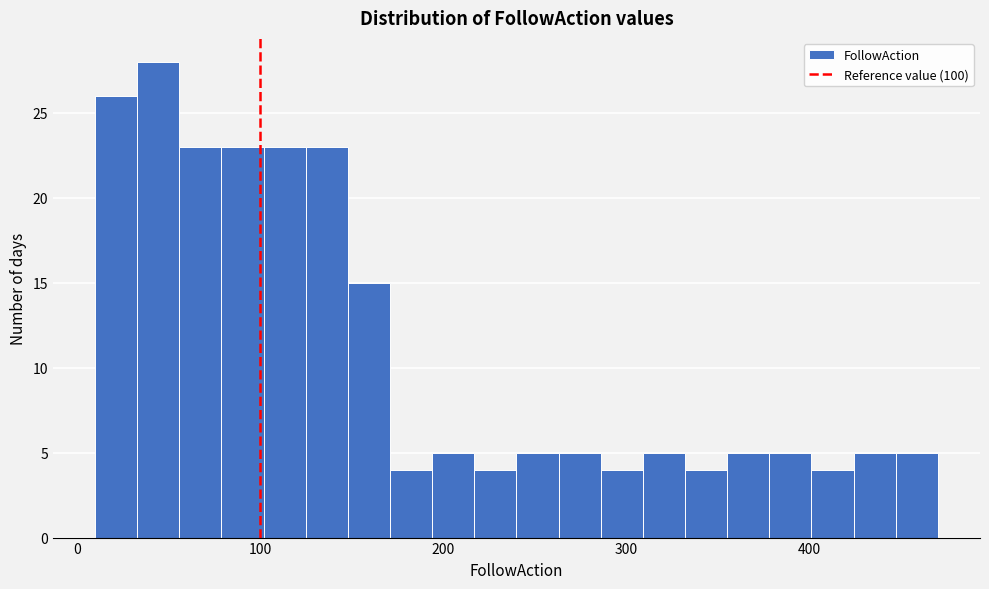

Around what value on the x-axis is the tallest bar? Give the approximate position of its centre, as read against the axis.

40